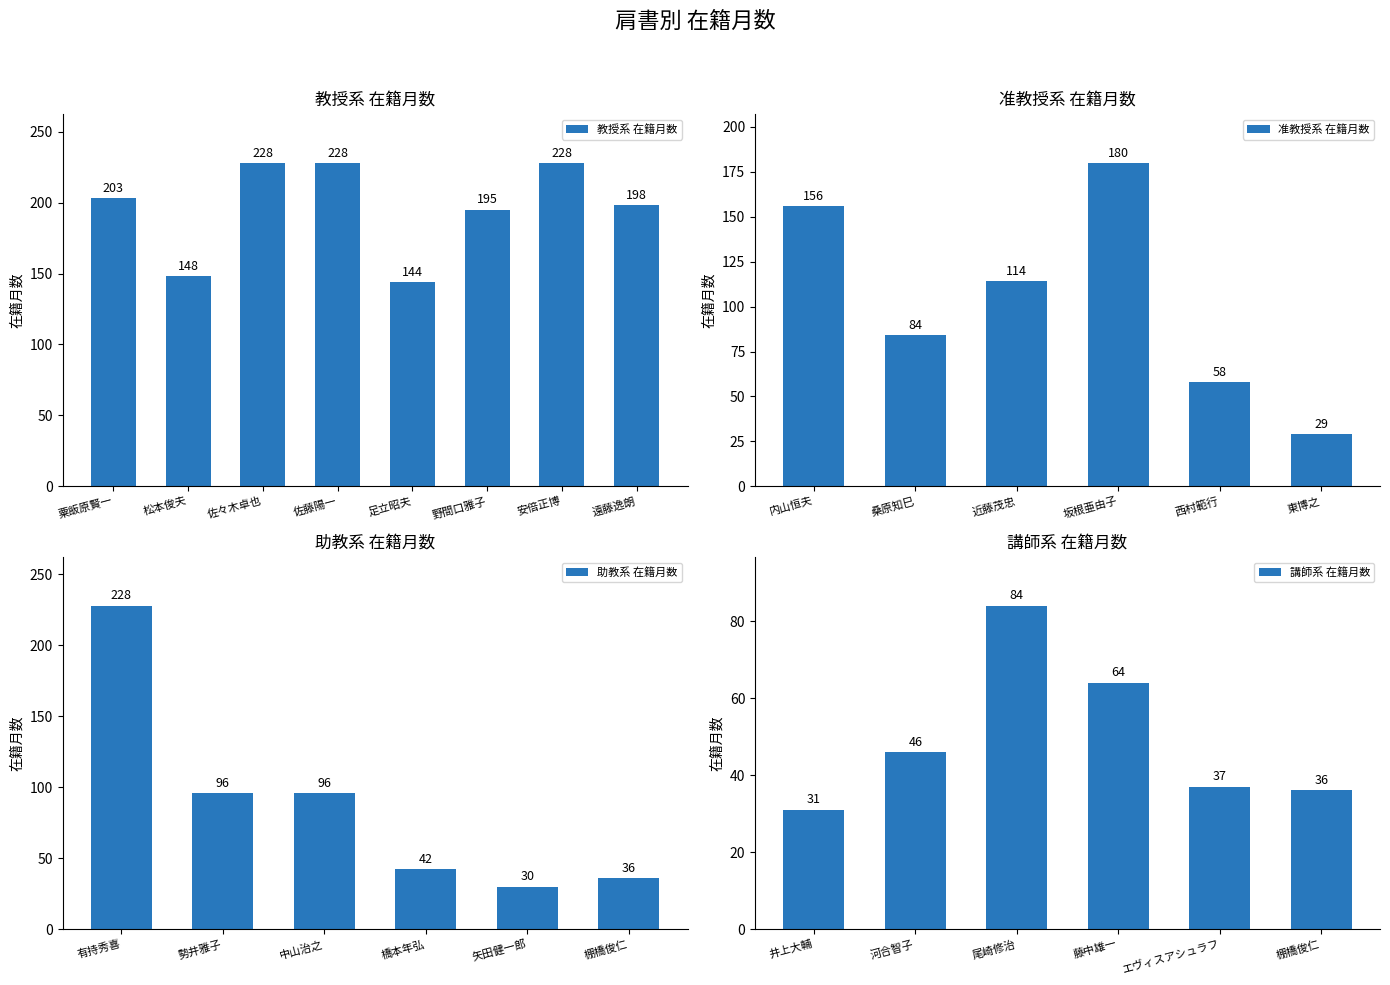

What is the difference between the 教授系 在籍月数 values at 遠藤逸朗 and 松本俊夫?

50